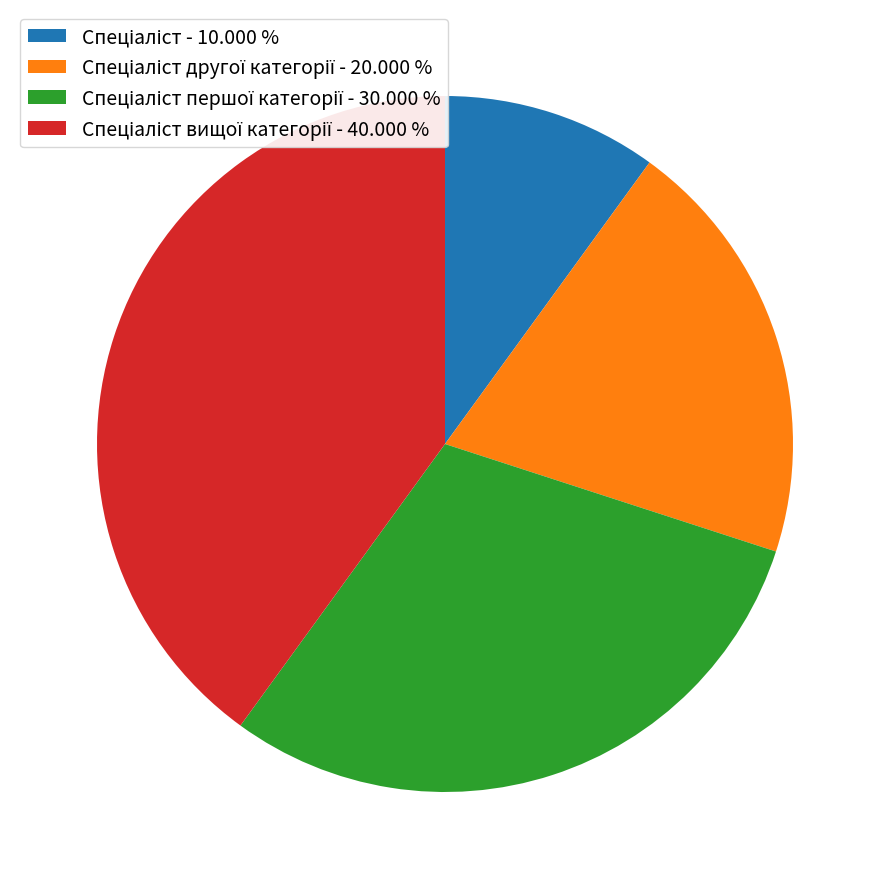

Is there a majority slice in this chart?

No